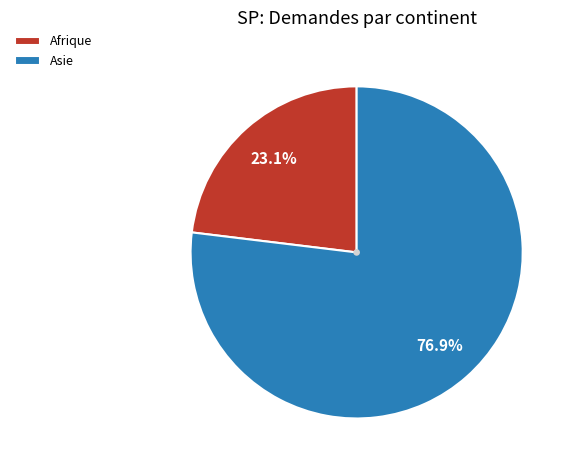

Is there a majority slice in this chart?

Yes